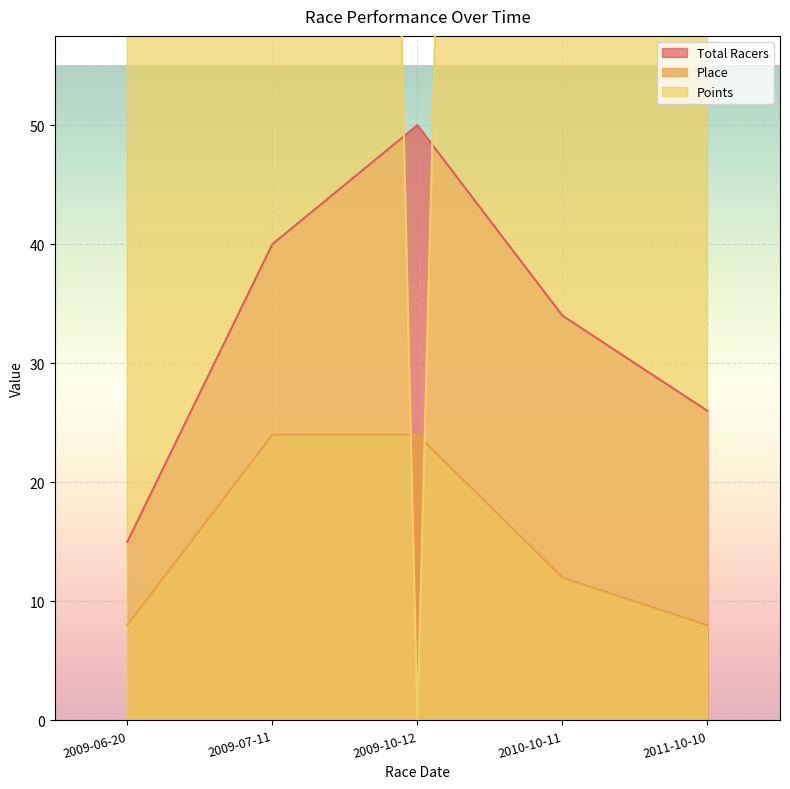

List the labels in order of Place value, smallest first.

2009-06-20, 2011-10-10, 2010-10-11, 2009-07-11, 2009-10-12